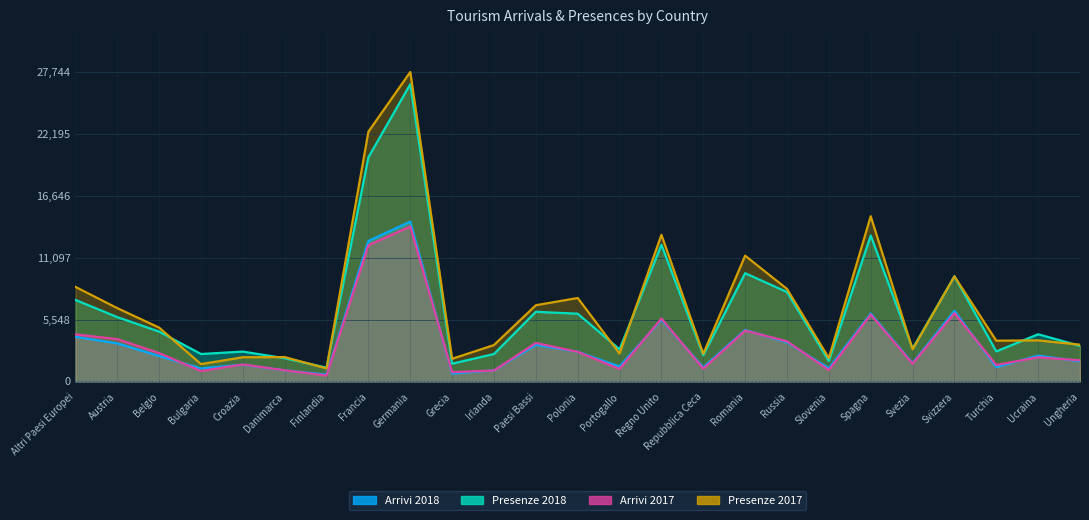

Reading left to right, list all the values displayed in this chart.

Arrivi 2018: 3997	3409	2279	1159	1498	991	606	12595	14330	702	991	3276	2657	1330	5524	1259	4610	3505	1177	6089	1634	6325	1278	2310	1796
Presenze 2018: 7305	5766	4463	2456	2674	2078	1233	20100	26648	1587	2458	6242	6071	2875	12251	2345	9703	8011	1827	13080	2937	9429	2689	4227	3188
Arrivi 2017: 4213	3793	2540	930	1518	996	526	12204	13890	829	981	3444	2651	1112	5638	1140	4554	3596	1012	5993	1585	6114	1471	2161	1891
Presenze 2017: 8476	6570	4823	1551	2166	2180	1163	22395	27744	2030	3260	6831	7479	2497	13146	2475	11273	8293	2089	14813	2874	9417	3651	3679	3292